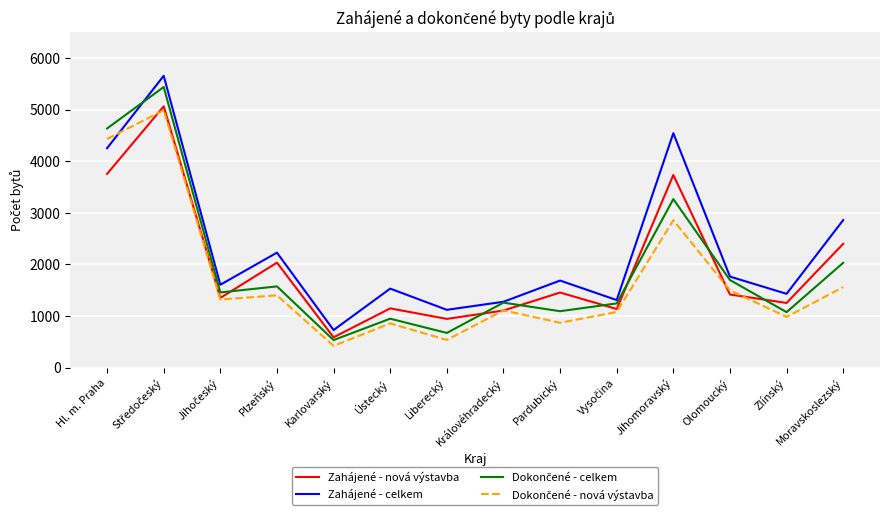

The value of Zahájené - celkem at Moravskoslezský is 2858. True or false?

True